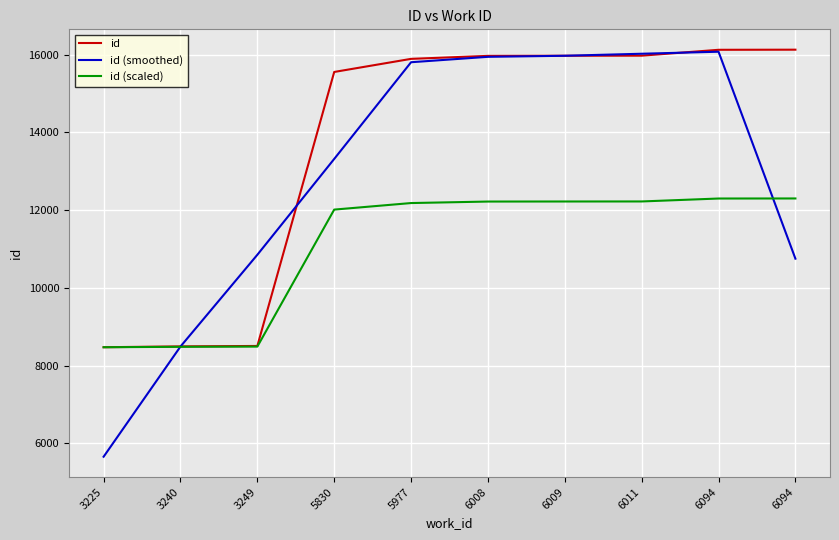

What are all the series names shown in the legend?

id, id (smoothed), id (scaled)